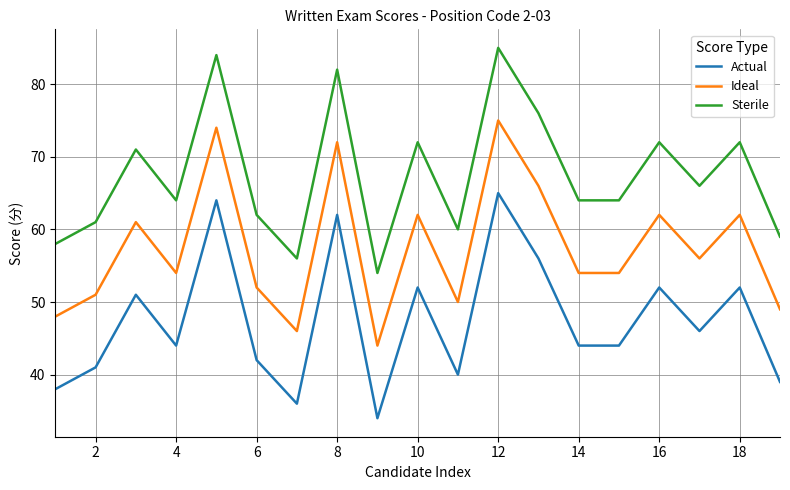

Which series has the largest total across all categories?

Sterile